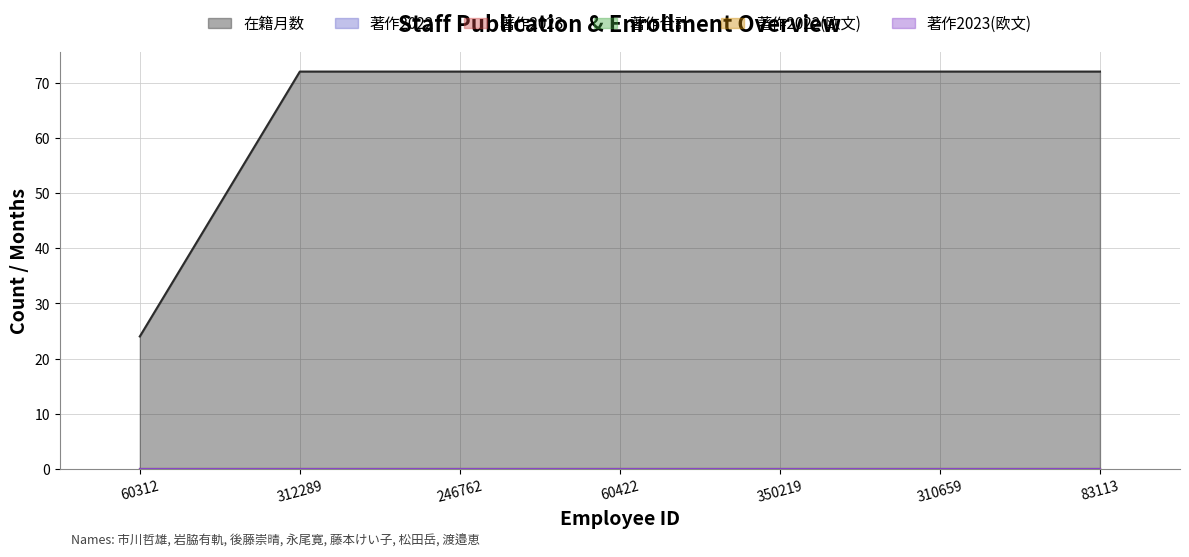

Reading left to right, transcribe all the data shown in this chart.

在籍月数: 60312=24	312289=72	246762=72	60422=72	350219=72	310659=72	83113=72
著作2022: 60312=0	312289=0	246762=0	60422=0	350219=0	310659=0	83113=0
著作2023: 60312=0	312289=0	246762=0	60422=0	350219=0	310659=0	83113=0
著作合計: 60312=0	312289=0	246762=0	60422=0	350219=0	310659=0	83113=0
著作2022(欧文): 60312=0	312289=0	246762=0	60422=0	350219=0	310659=0	83113=0
著作2023(欧文): 60312=0	312289=0	246762=0	60422=0	350219=0	310659=0	83113=0